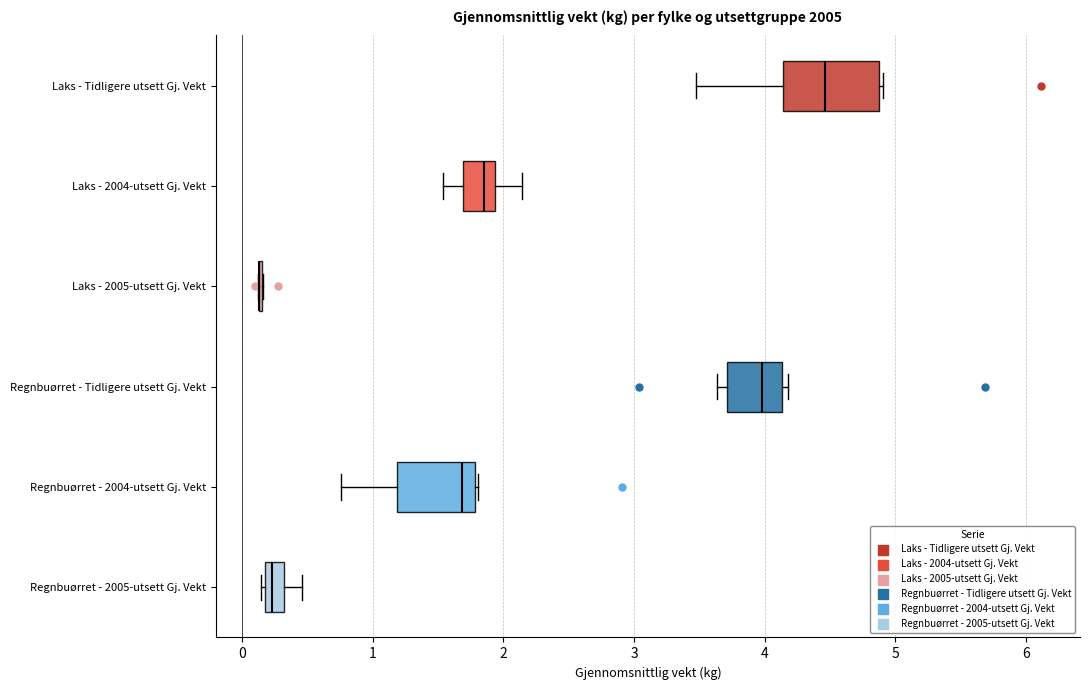

Where is the left edge of the box for Regnbuørret - Tidligere utsett Gj. Vekt on the x-axis? The values are not printed on the chart, so give them approximately, as read against the axis.

3.7